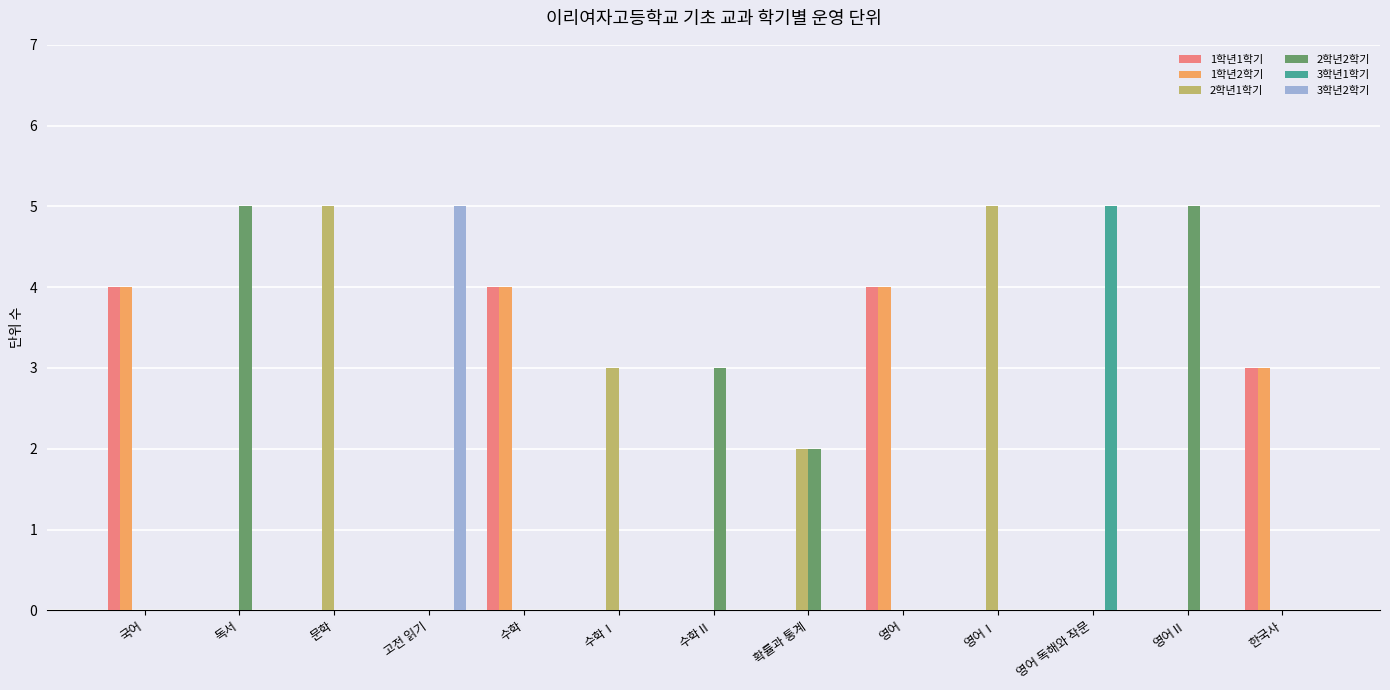

What is the difference between the 1학년2학기 values at 한국사 and 수학Ⅰ?

3